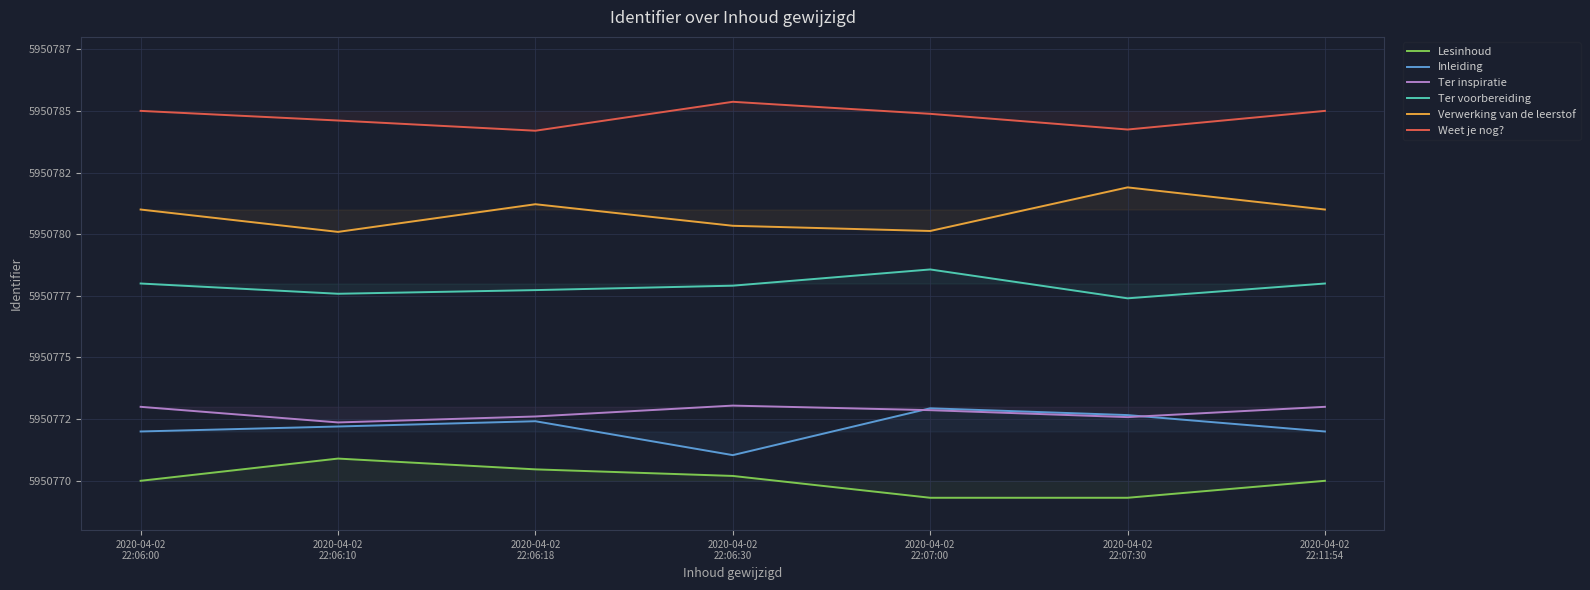

At how many categories does at least one series exceed 5950776?

7